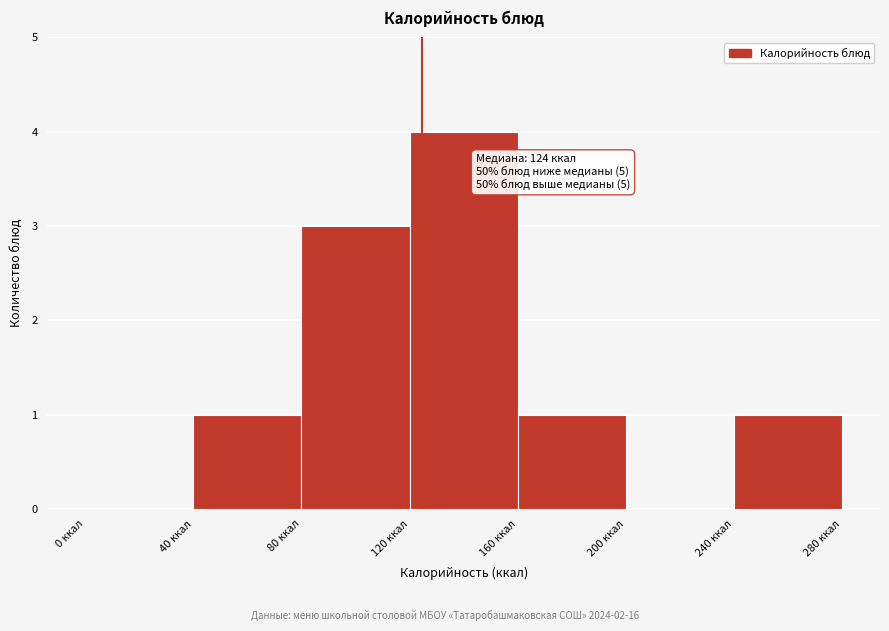

Over which range of the x-axis is the bar tallest?

120 to 160